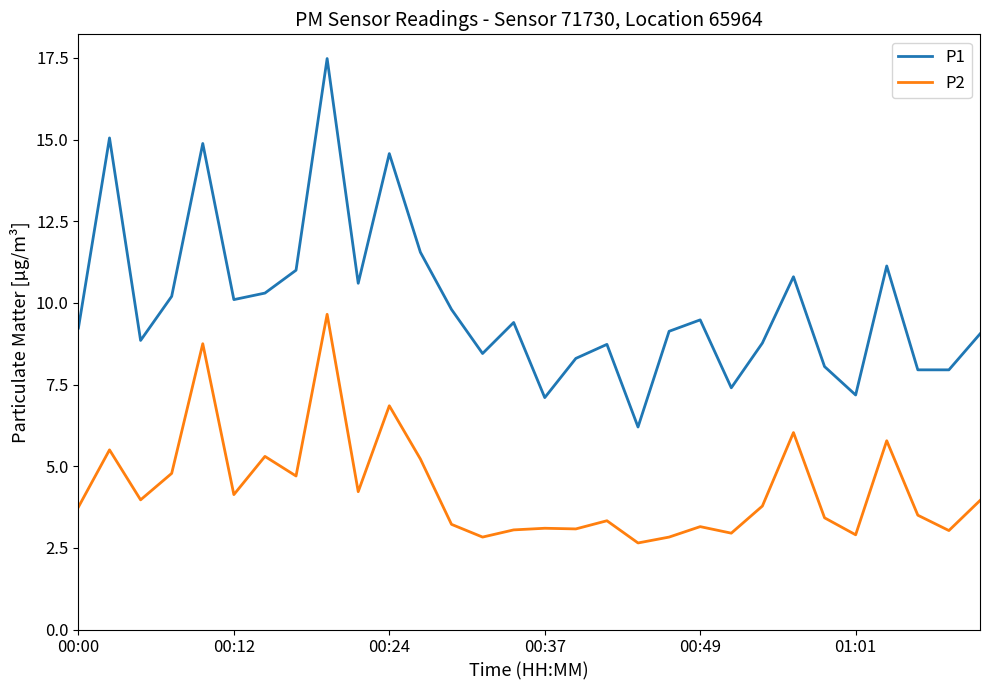

List the series in order of their overall mean, lowest first.

P2, P1